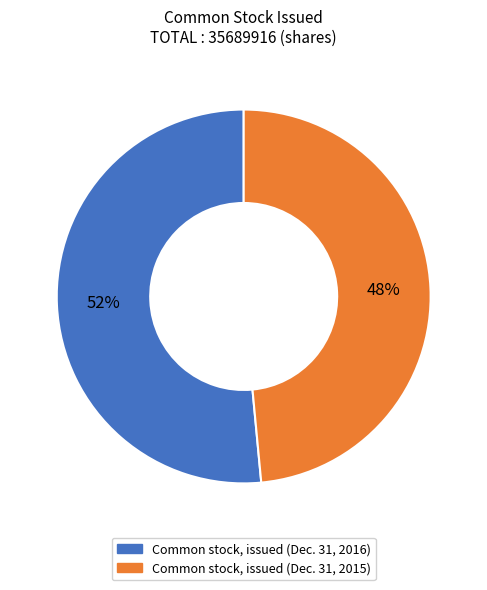

Does Common stock, issued (Dec. 31, 2016) represent more than half of the total?

Yes